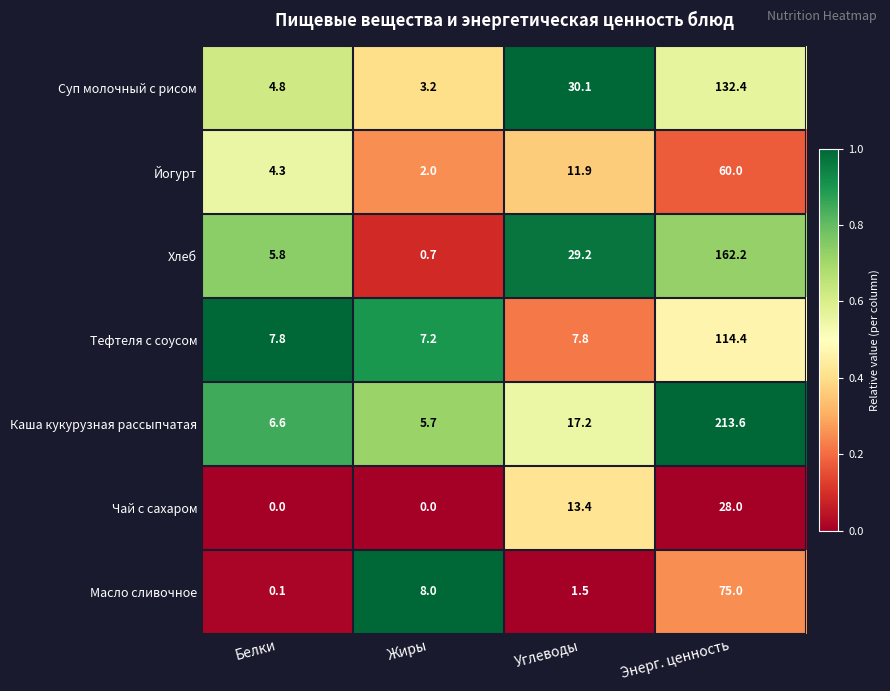

How many data points does each series have?

4